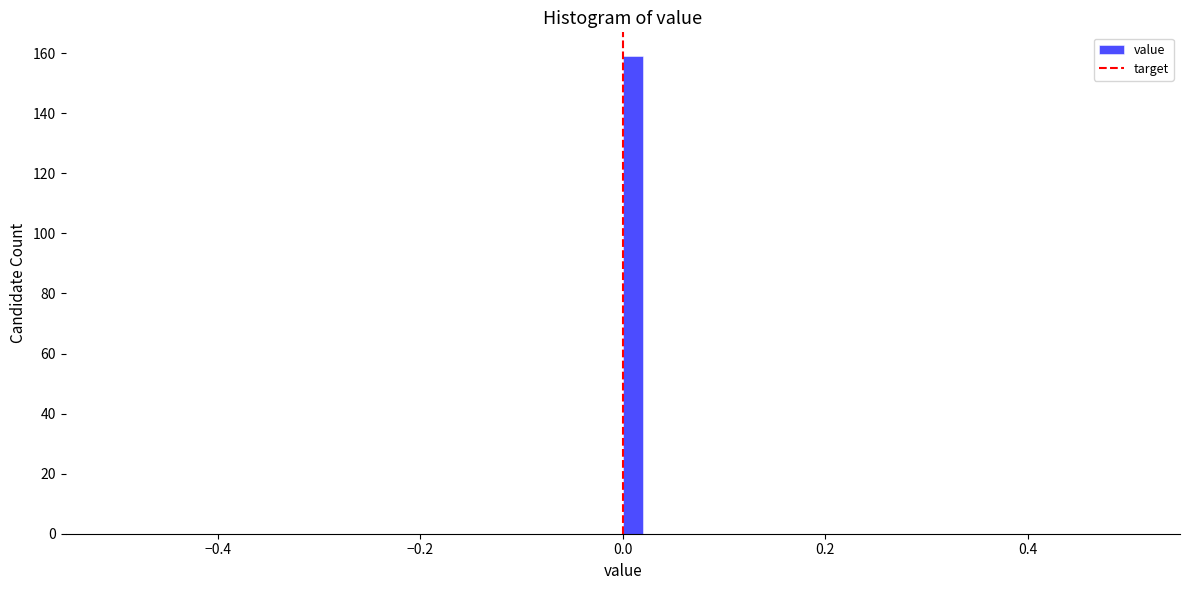

Around what value on the x-axis is the tallest bar? Give the approximate position of its centre, as read against the axis.

0.02